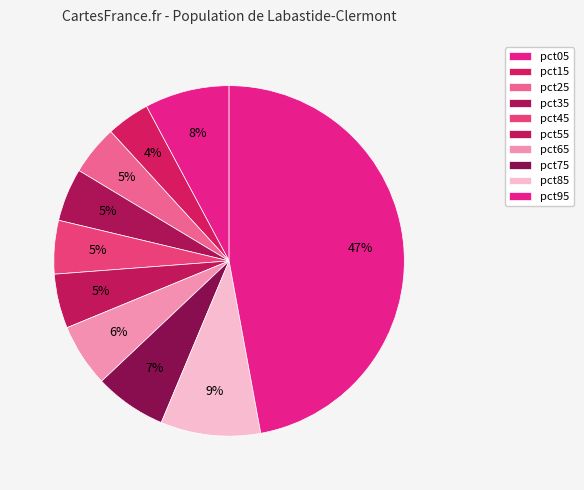

How many slices are in this pie chart?

10